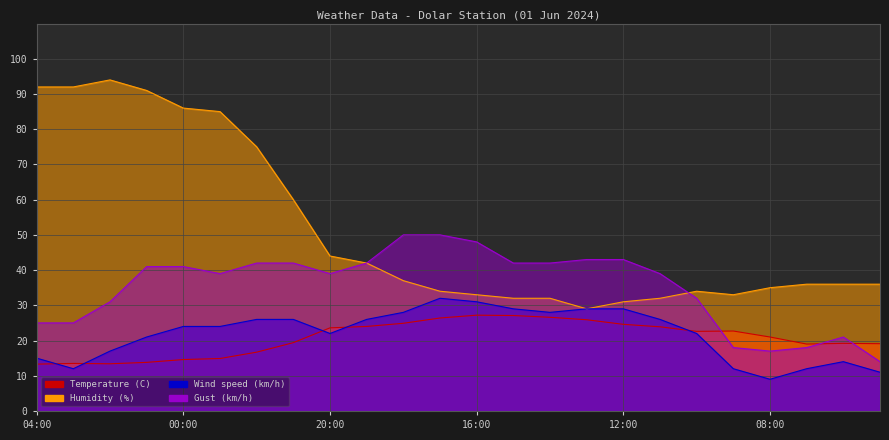

What is the label of the 1st point from the right?

05:00